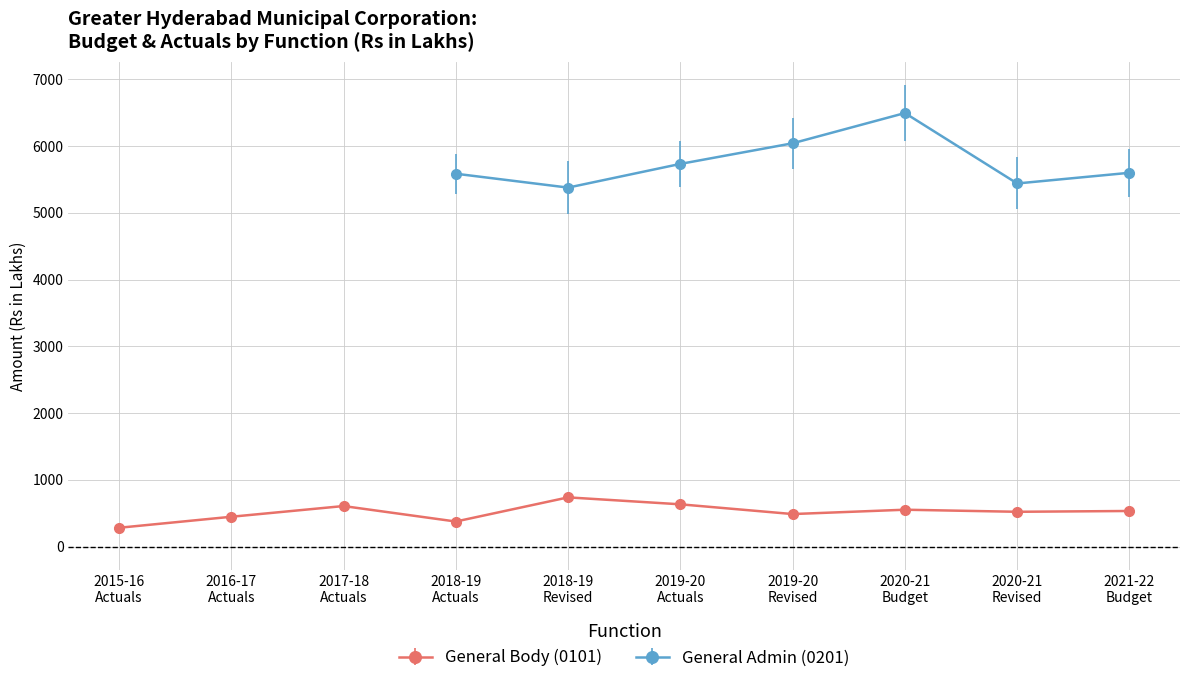

At which label does 2018-19 Revised Estimates reach its peak?

0201